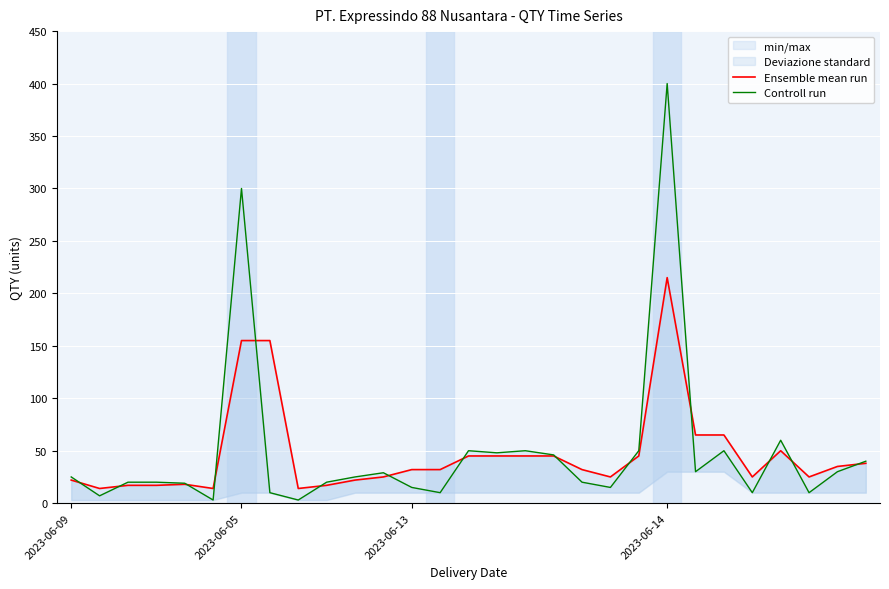

Reading left to right, list all the values displayed in this chart.

Ensemble mean run: 22	14	17	17	18	14	155	155	14	17	22	25	32	32	45	45	45	45	32	25	45	215	65	65	25	50	25	35	38
Controll run: 25	7	20	20	19	3	300	10	3	20	25	29	15	10	50	48	50	46	20	15	50	400	30	50	10	60	10	30	40